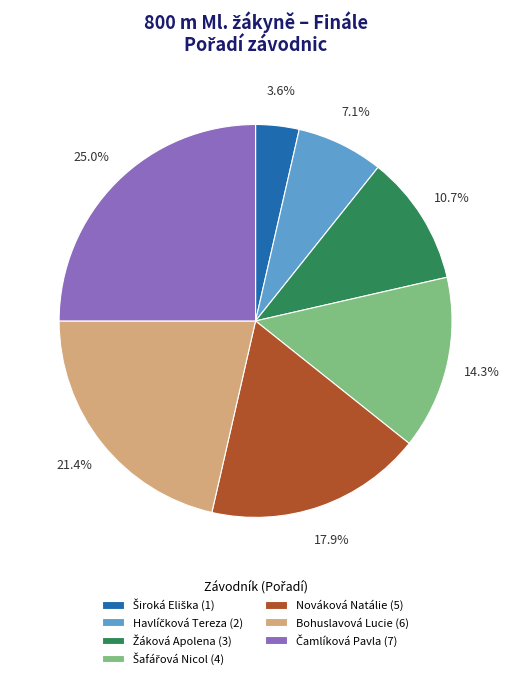

Does any single category account for the majority?

No